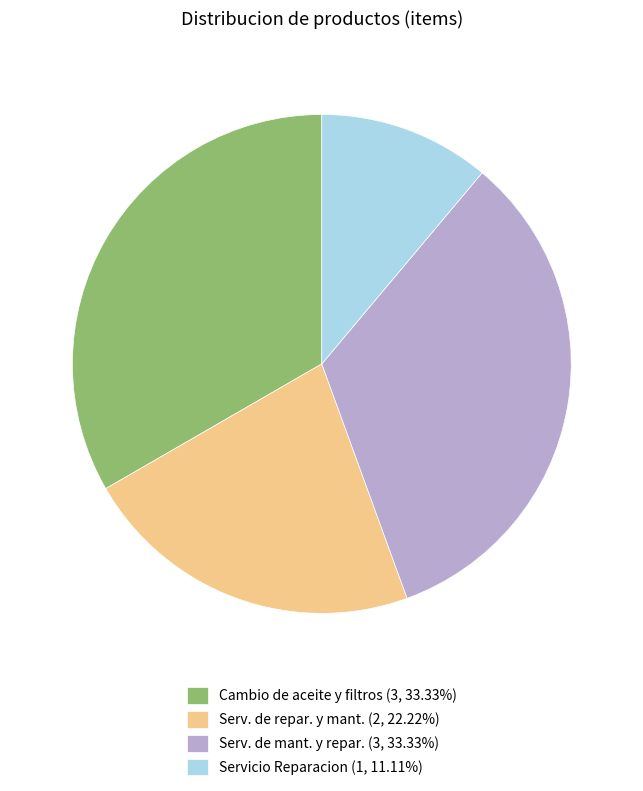

Does any single category account for the majority?

No